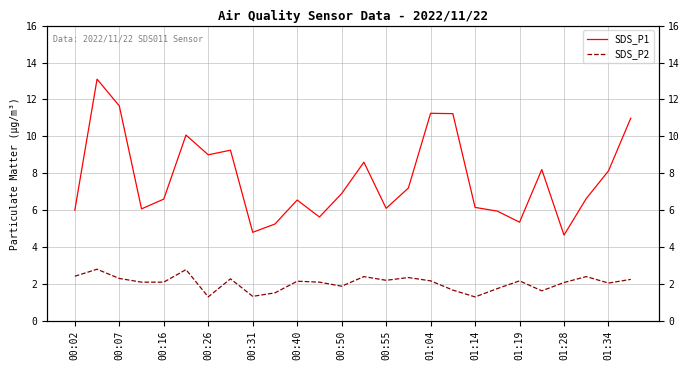

Where does the SDS_P2 series first go above 2?

00:02